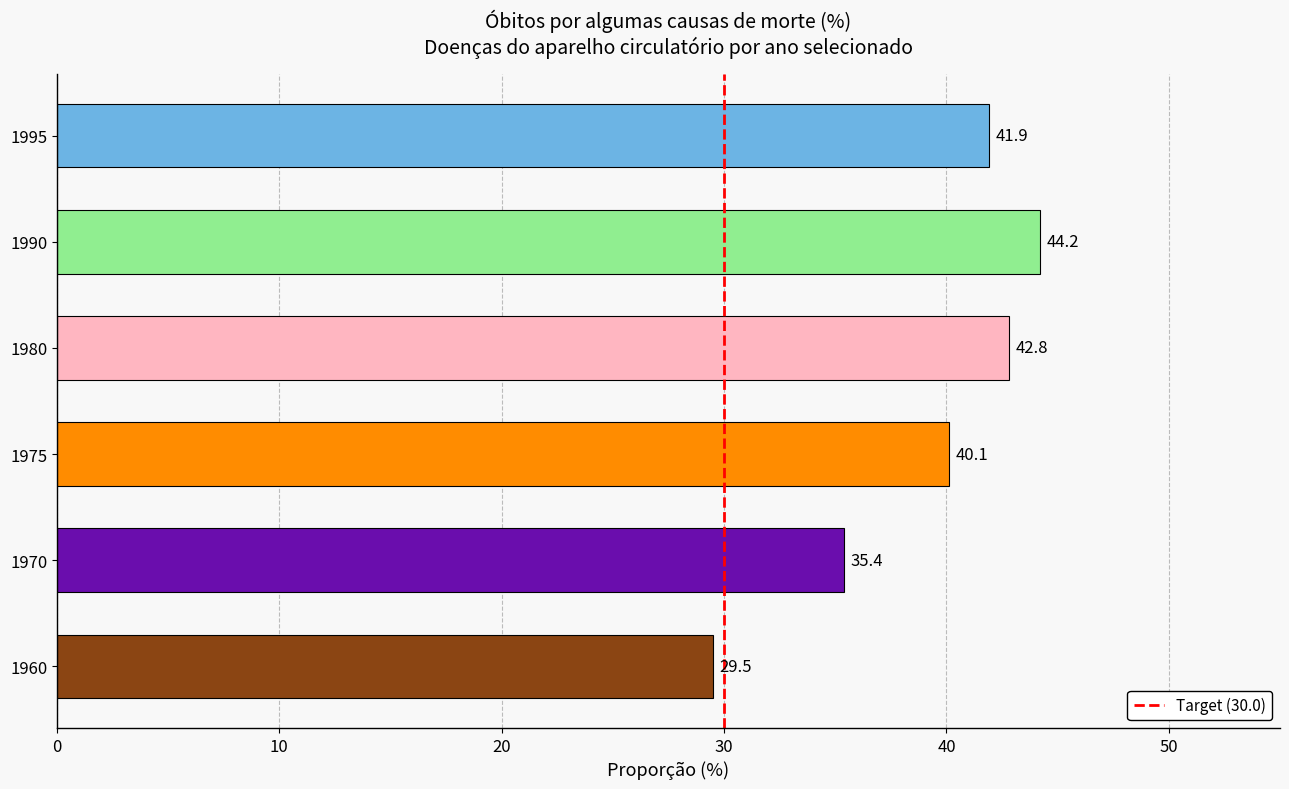

Between 1975 and 1970, which is larger?

1975